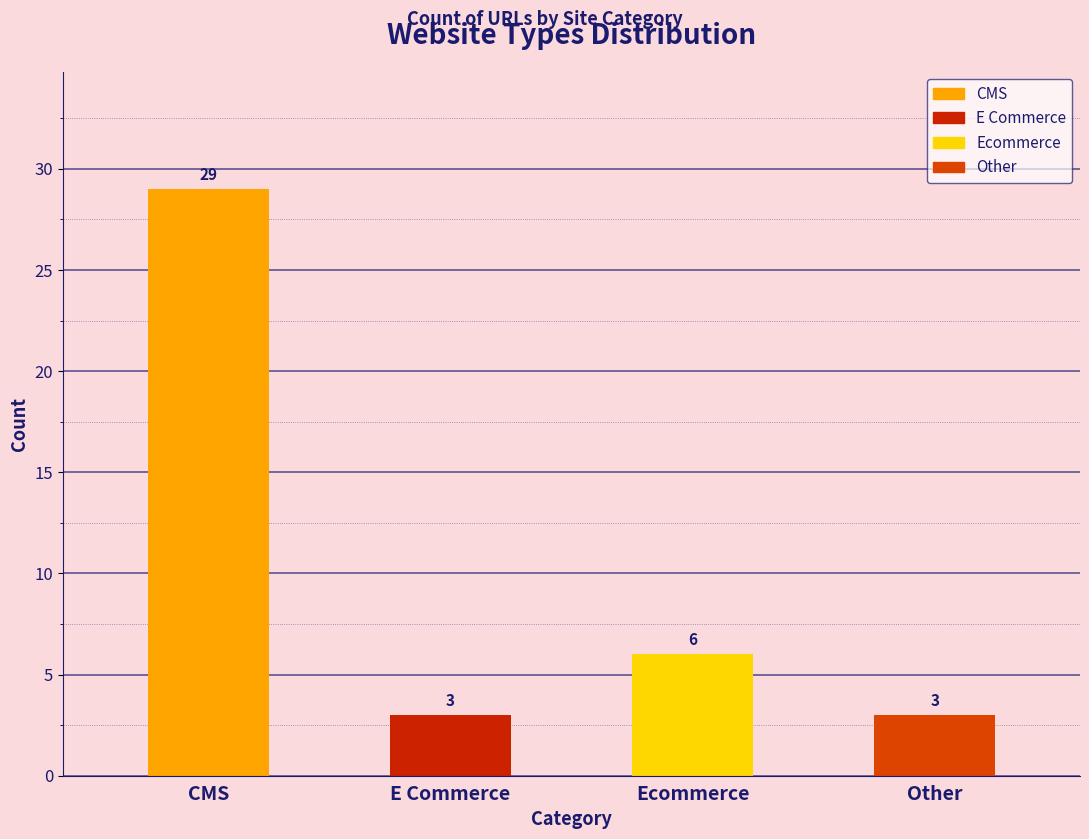

Which category has the highest value across all series?

CMS